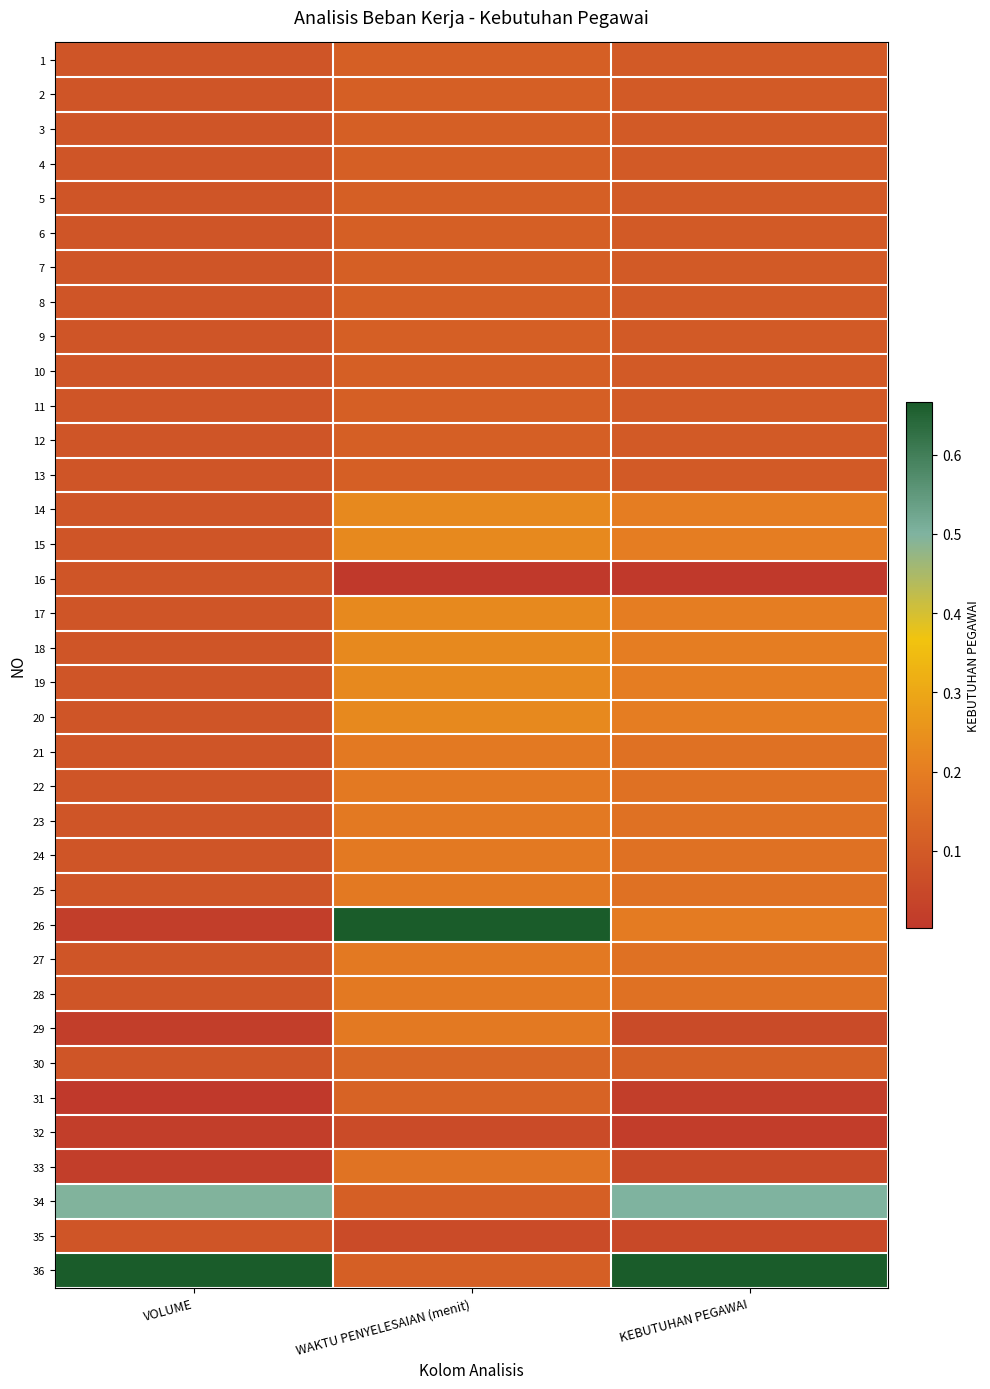

Reading right to left, list all the values displayed in this chart.

1: KEBUTUHAN PEGAWAI=0.1	WAKTU PENYELESAIAN (menit)=0.2	VOLUME=0.1
2: KEBUTUHAN PEGAWAI=0.1	WAKTU PENYELESAIAN (menit)=0.2	VOLUME=0.1
3: KEBUTUHAN PEGAWAI=0.1	WAKTU PENYELESAIAN (menit)=0.2	VOLUME=0.1
4: KEBUTUHAN PEGAWAI=0.1	WAKTU PENYELESAIAN (menit)=0.2	VOLUME=0.1
5: KEBUTUHAN PEGAWAI=0.1	WAKTU PENYELESAIAN (menit)=0.2	VOLUME=0.1
6: KEBUTUHAN PEGAWAI=0.1	WAKTU PENYELESAIAN (menit)=0.2	VOLUME=0.1
7: KEBUTUHAN PEGAWAI=0.1	WAKTU PENYELESAIAN (menit)=0.2	VOLUME=0.1
8: KEBUTUHAN PEGAWAI=0.1	WAKTU PENYELESAIAN (menit)=0.2	VOLUME=0.1
9: KEBUTUHAN PEGAWAI=0.1	WAKTU PENYELESAIAN (menit)=0.2	VOLUME=0.1
10: KEBUTUHAN PEGAWAI=0.1	WAKTU PENYELESAIAN (menit)=0.2	VOLUME=0.1
11: KEBUTUHAN PEGAWAI=0.1	WAKTU PENYELESAIAN (menit)=0.2	VOLUME=0.1
12: KEBUTUHAN PEGAWAI=0.1	WAKTU PENYELESAIAN (menit)=0.2	VOLUME=0.1
13: KEBUTUHAN PEGAWAI=0.1	WAKTU PENYELESAIAN (menit)=0.2	VOLUME=0.1
14: KEBUTUHAN PEGAWAI=0.3	WAKTU PENYELESAIAN (menit)=0.3	VOLUME=0.1
15: KEBUTUHAN PEGAWAI=0.3	WAKTU PENYELESAIAN (menit)=0.3	VOLUME=0.1
16: KEBUTUHAN PEGAWAI=0.0	WAKTU PENYELESAIAN (menit)=0.0	VOLUME=0.1
17: KEBUTUHAN PEGAWAI=0.3	WAKTU PENYELESAIAN (menit)=0.3	VOLUME=0.1
18: KEBUTUHAN PEGAWAI=0.3	WAKTU PENYELESAIAN (menit)=0.3	VOLUME=0.1
19: KEBUTUHAN PEGAWAI=0.3	WAKTU PENYELESAIAN (menit)=0.3	VOLUME=0.1
20: KEBUTUHAN PEGAWAI=0.3	WAKTU PENYELESAIAN (menit)=0.3	VOLUME=0.1
21: KEBUTUHAN PEGAWAI=0.2	WAKTU PENYELESAIAN (menit)=0.3	VOLUME=0.1
22: KEBUTUHAN PEGAWAI=0.2	WAKTU PENYELESAIAN (menit)=0.3	VOLUME=0.1
23: KEBUTUHAN PEGAWAI=0.2	WAKTU PENYELESAIAN (menit)=0.3	VOLUME=0.1
24: KEBUTUHAN PEGAWAI=0.2	WAKTU PENYELESAIAN (menit)=0.3	VOLUME=0.1
25: KEBUTUHAN PEGAWAI=0.2	WAKTU PENYELESAIAN (menit)=0.3	VOLUME=0.1
26: KEBUTUHAN PEGAWAI=0.3	WAKTU PENYELESAIAN (menit)=1.0	VOLUME=0.0
27: KEBUTUHAN PEGAWAI=0.2	WAKTU PENYELESAIAN (menit)=0.3	VOLUME=0.1
28: KEBUTUHAN PEGAWAI=0.2	WAKTU PENYELESAIAN (menit)=0.3	VOLUME=0.1
29: KEBUTUHAN PEGAWAI=0.1	WAKTU PENYELESAIAN (menit)=0.3	VOLUME=0.0
30: KEBUTUHAN PEGAWAI=0.2	WAKTU PENYELESAIAN (menit)=0.2	VOLUME=0.1
31: KEBUTUHAN PEGAWAI=0.0	WAKTU PENYELESAIAN (menit)=0.2	VOLUME=0.0
32: KEBUTUHAN PEGAWAI=0.0	WAKTU PENYELESAIAN (menit)=0.1	VOLUME=0.0
33: KEBUTUHAN PEGAWAI=0.1	WAKTU PENYELESAIAN (menit)=0.3	VOLUME=0.0
34: KEBUTUHAN PEGAWAI=0.7	WAKTU PENYELESAIAN (menit)=0.2	VOLUME=0.7
35: KEBUTUHAN PEGAWAI=0.1	WAKTU PENYELESAIAN (menit)=0.1	VOLUME=0.1
36: KEBUTUHAN PEGAWAI=1.0	WAKTU PENYELESAIAN (menit)=0.2	VOLUME=1.0